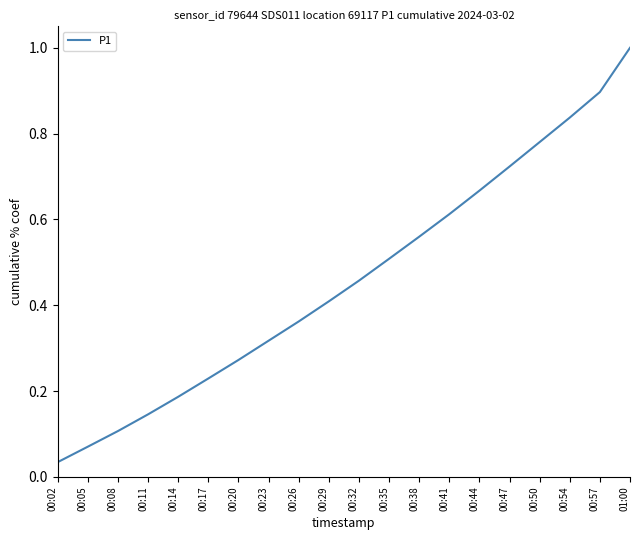

How many lines are shown in the chart?

1